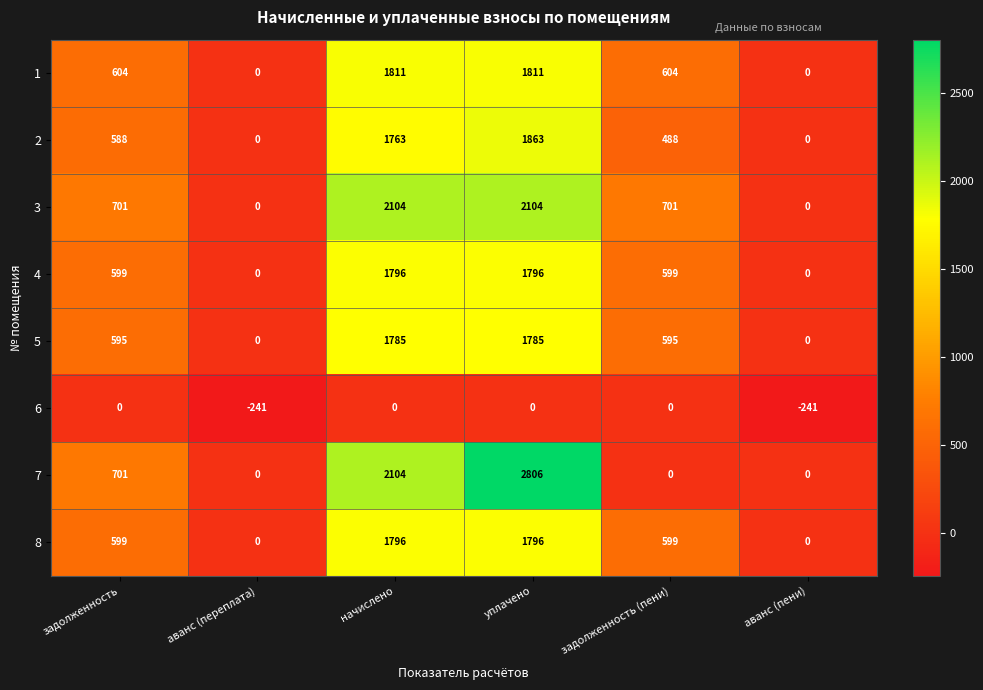

True or false: 2 has a value of 0 at аванс (пени).

True